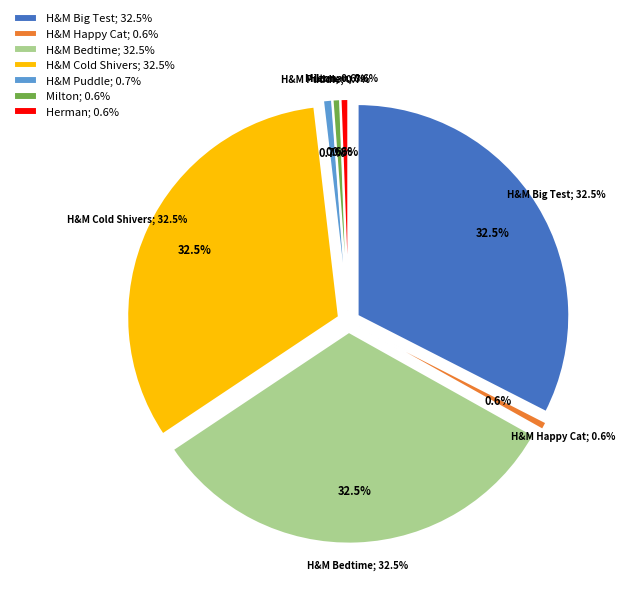

The Henry and Mudge in Puddle Trouble slice represents 1% of the pie. True or false?

True